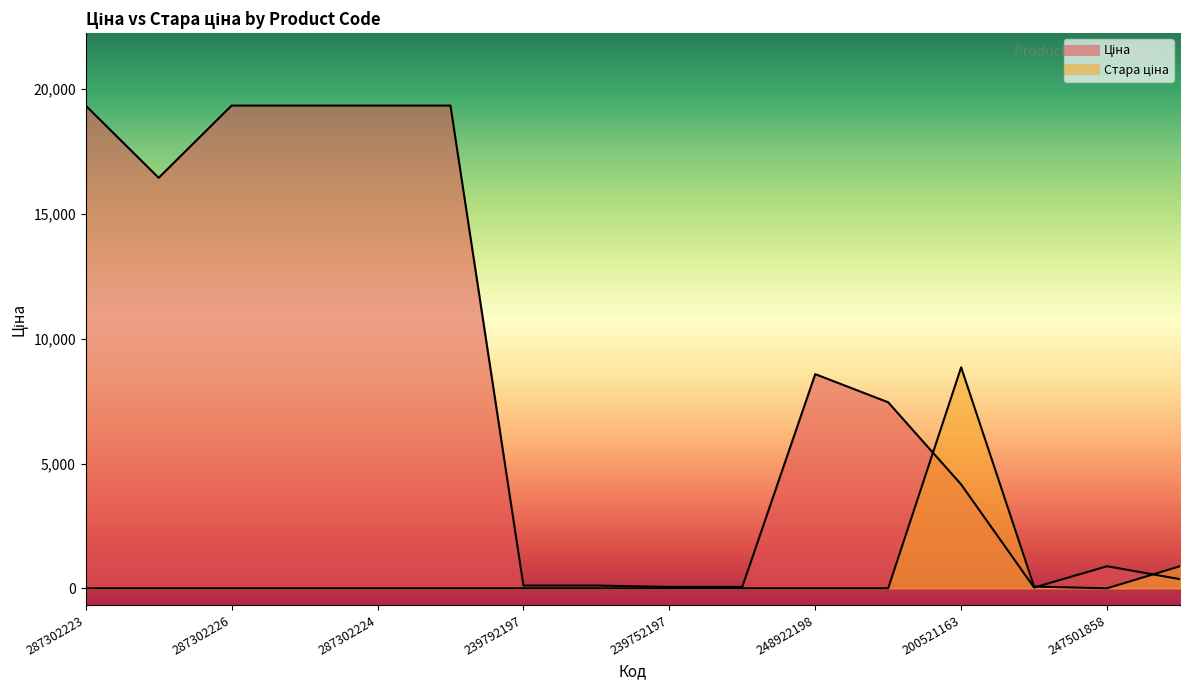

In Ціна, how many points are higher than both neighbors (excluding endpoints)?

2